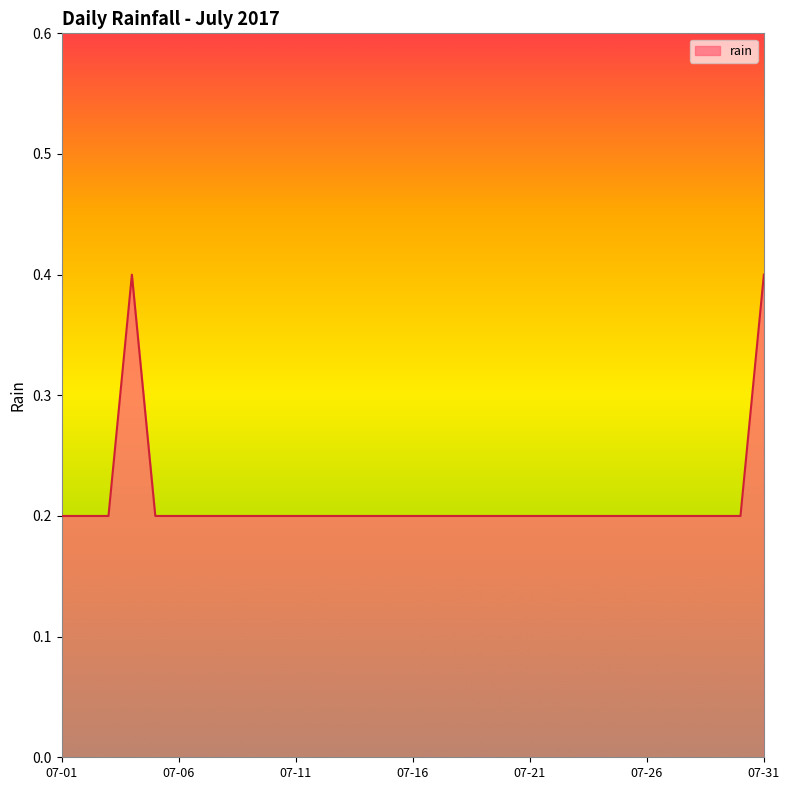

What is the greatest value displayed?

0.4